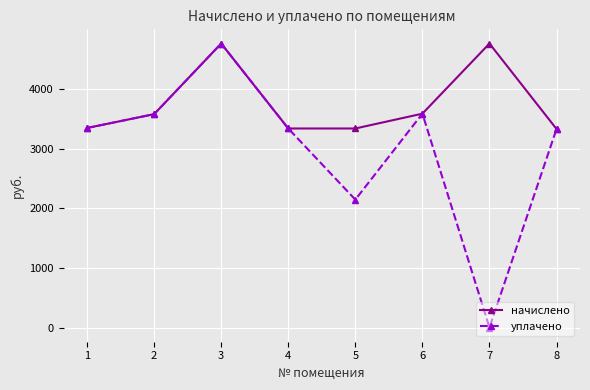

What is the average value of the уплачено series?

3009.7